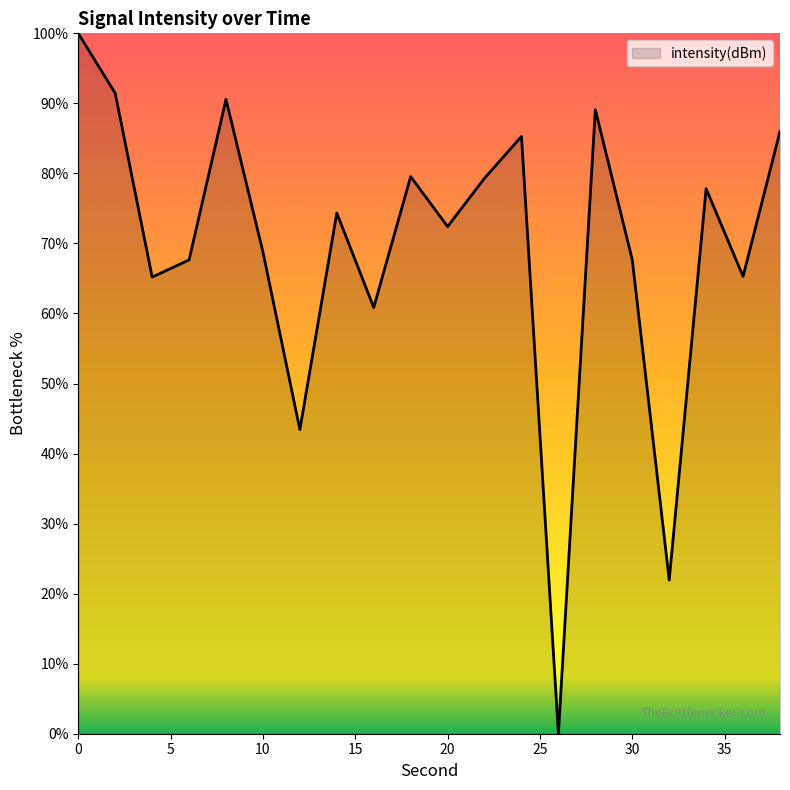

What is the greatest value displayed?

100.0